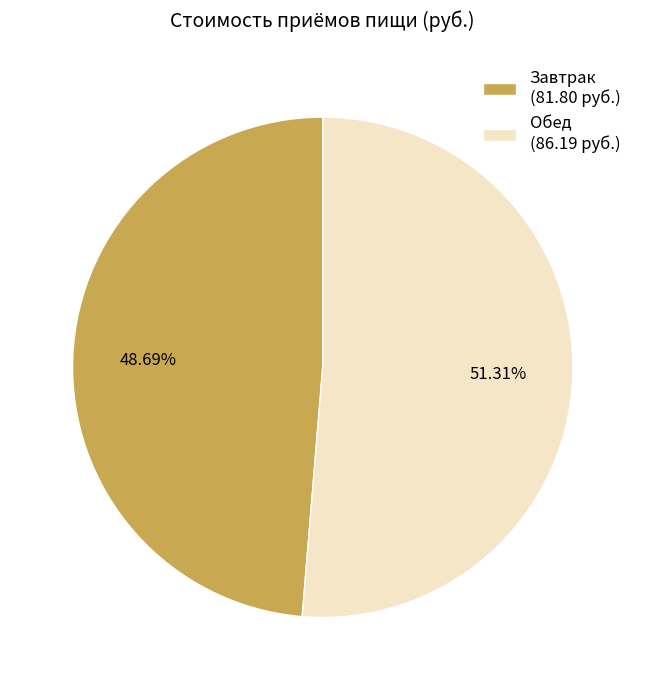

Rank the categories by value from highest to lowest.

Обед, Завтрак